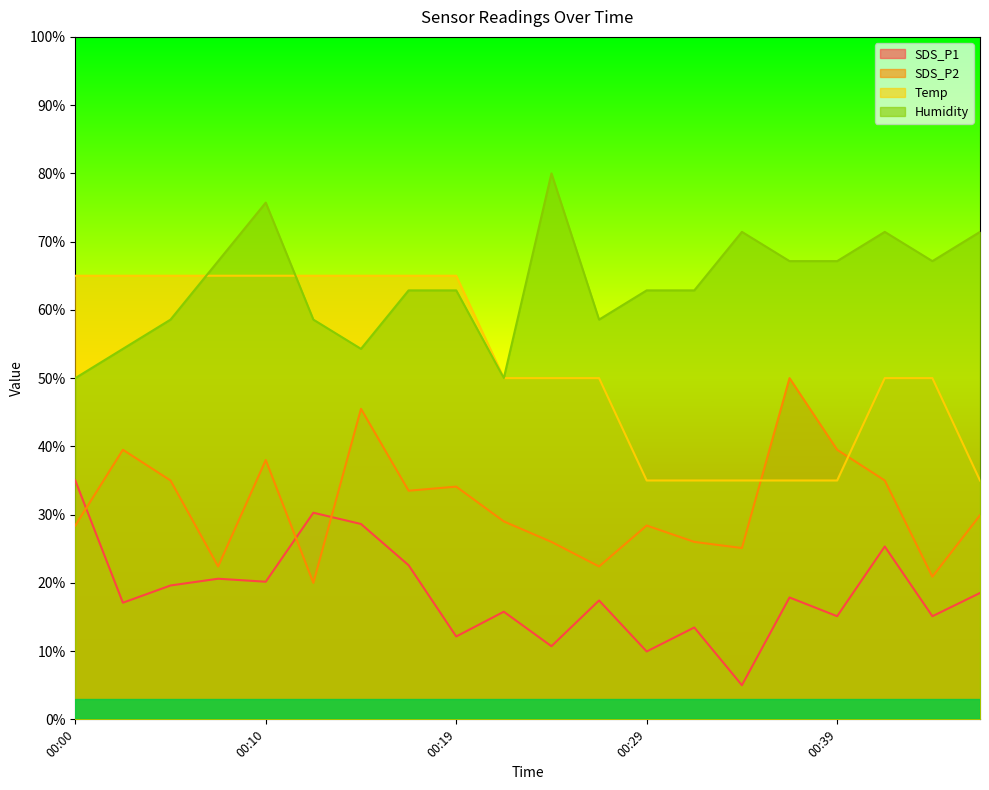

Count the number of data series in this chart.

4